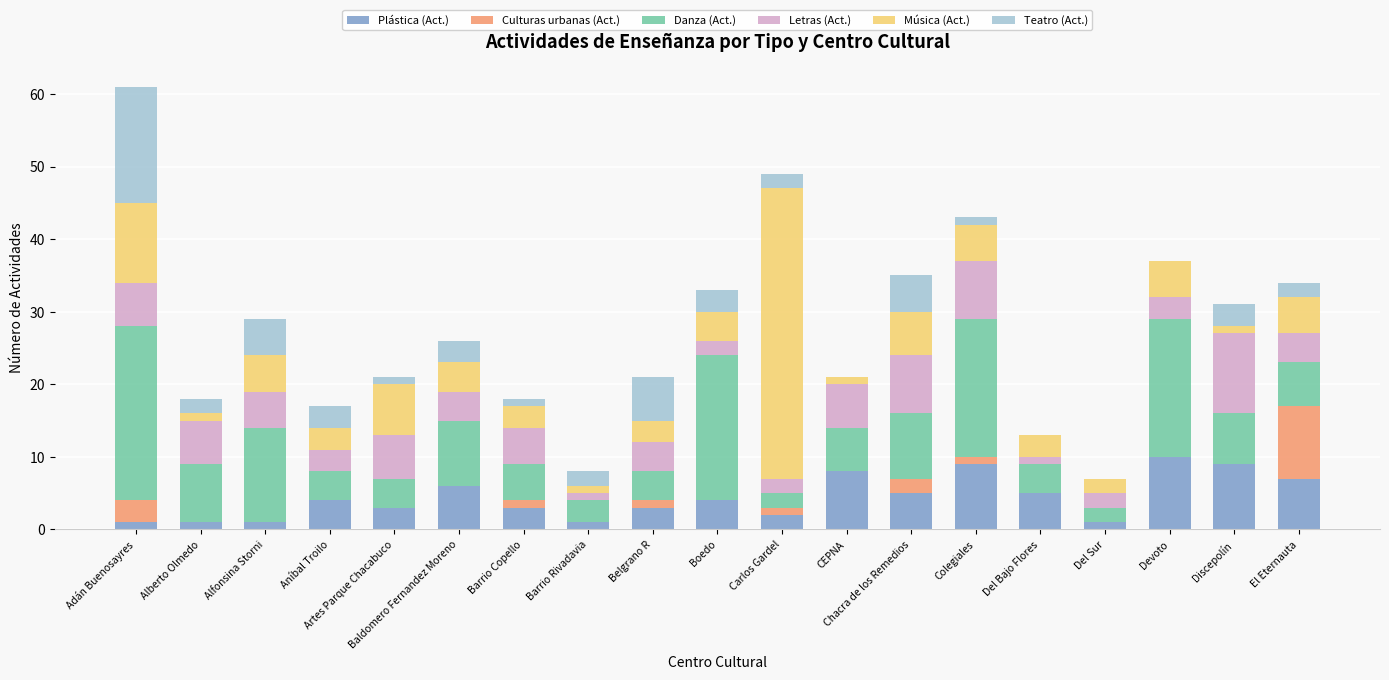

Is it true that Plástica (Act.) equals 9 at Colegiales?

True